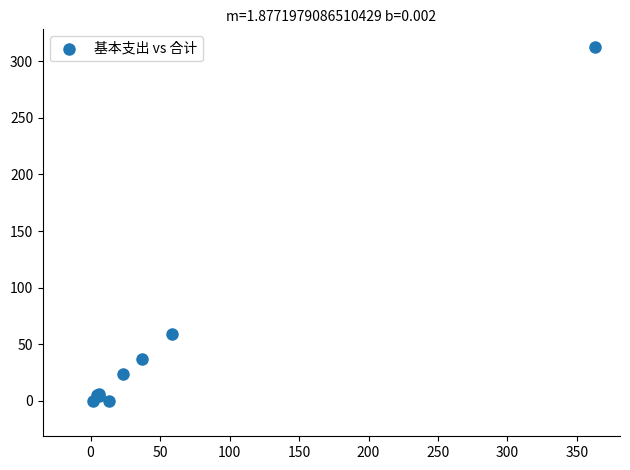

What Y value in the scatter plot is closest to 156?

58.8